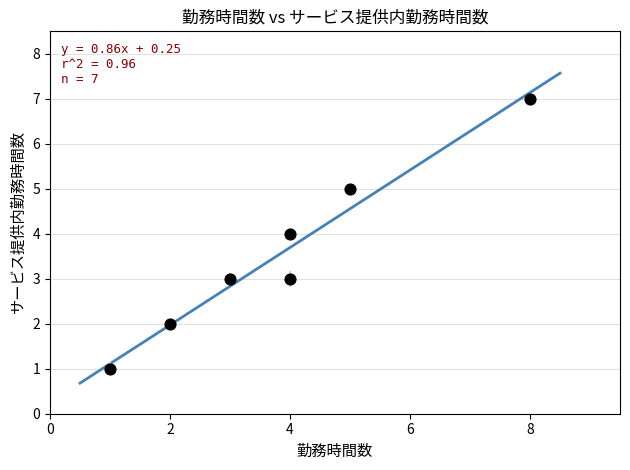

What is the average X value?

4